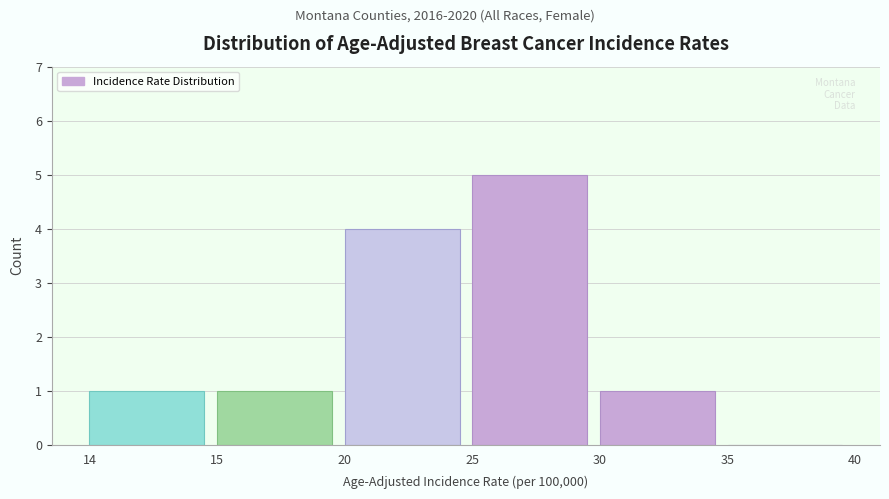

Reading left to right, extract all data points from this chart.

14=1	15=1	20=4	25=5	30=1	35=0